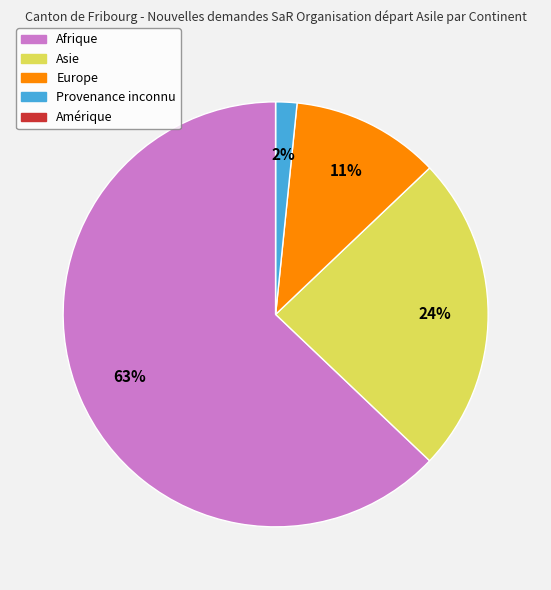

Combined, do Afrique and Europe account for over 50%?

Yes